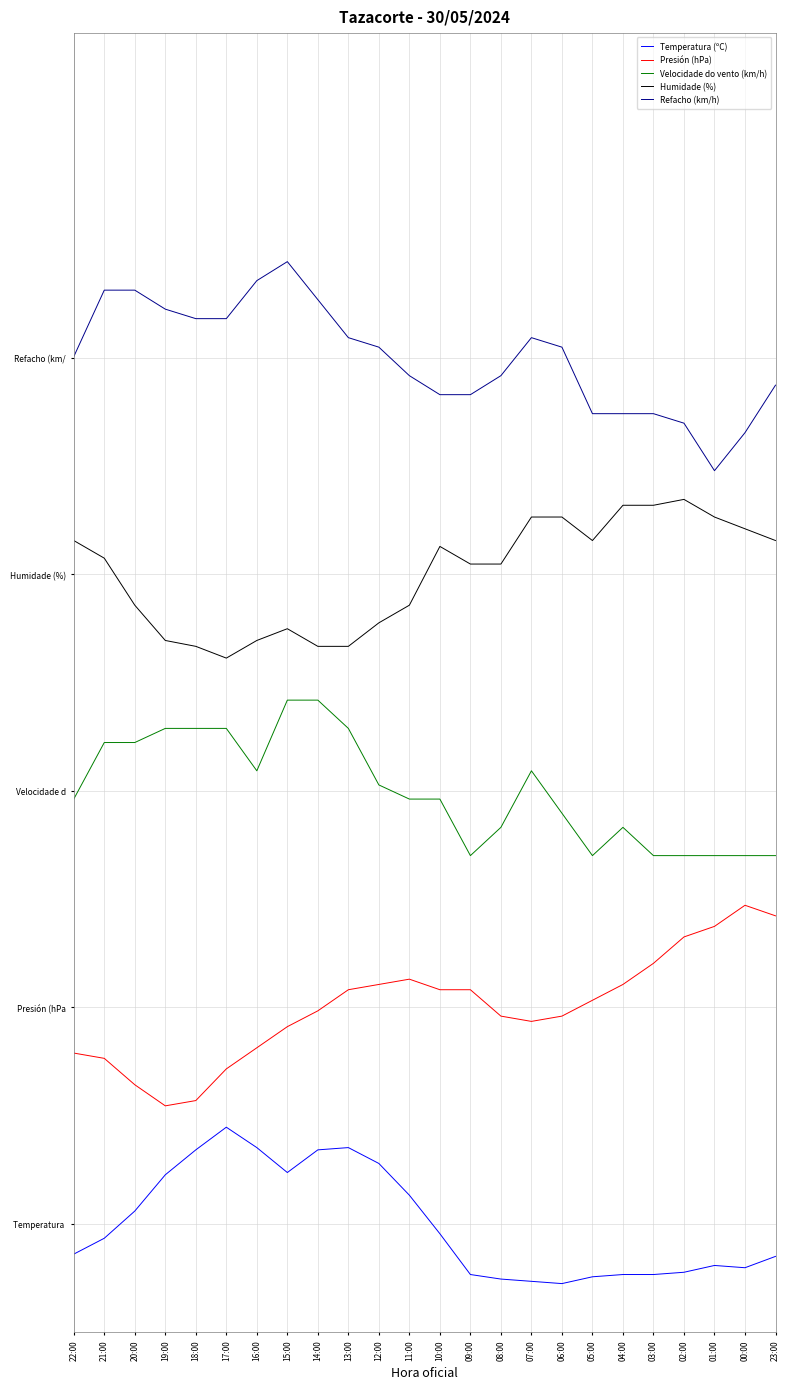

True or false: Velocidade do vento (km/h) and Humidade (%) intersect in this chart.

False